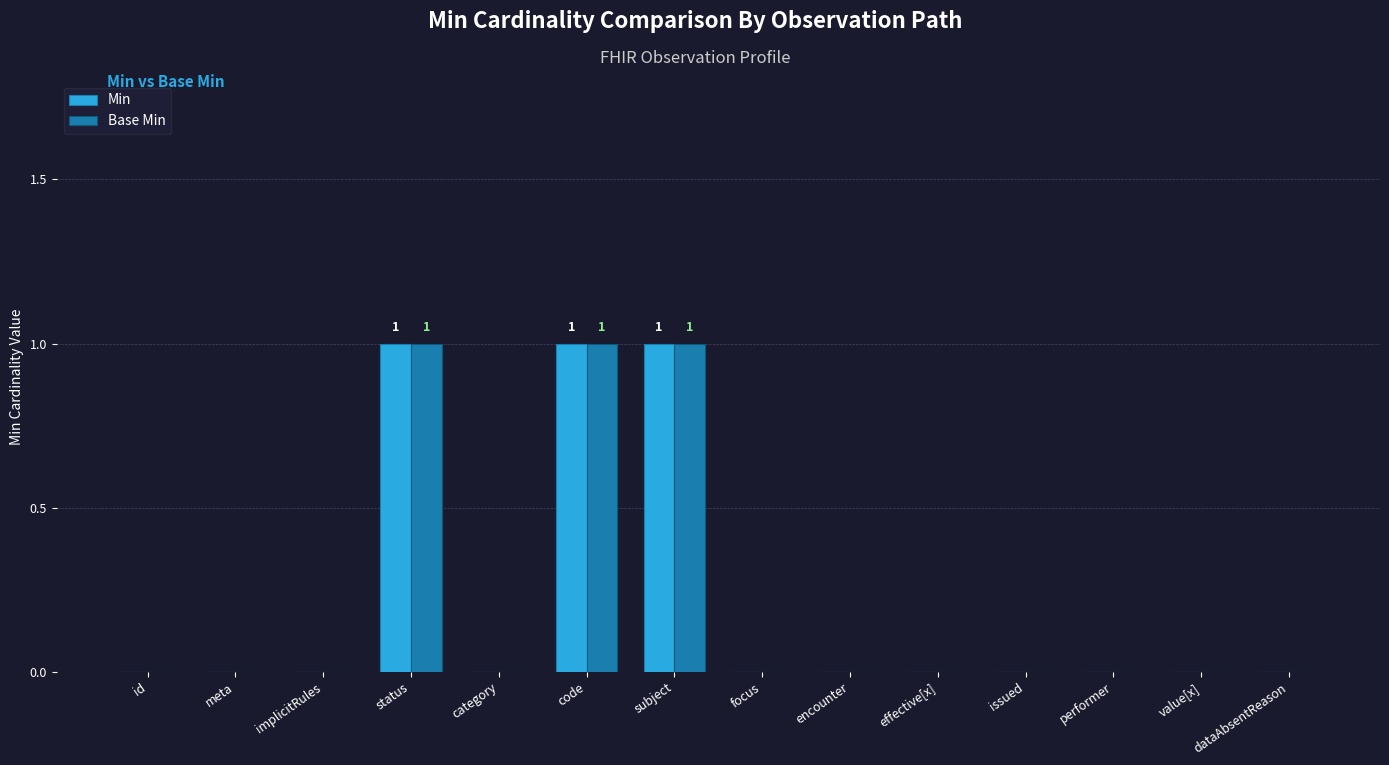

True or false: Min has a value of 0 at category.

True